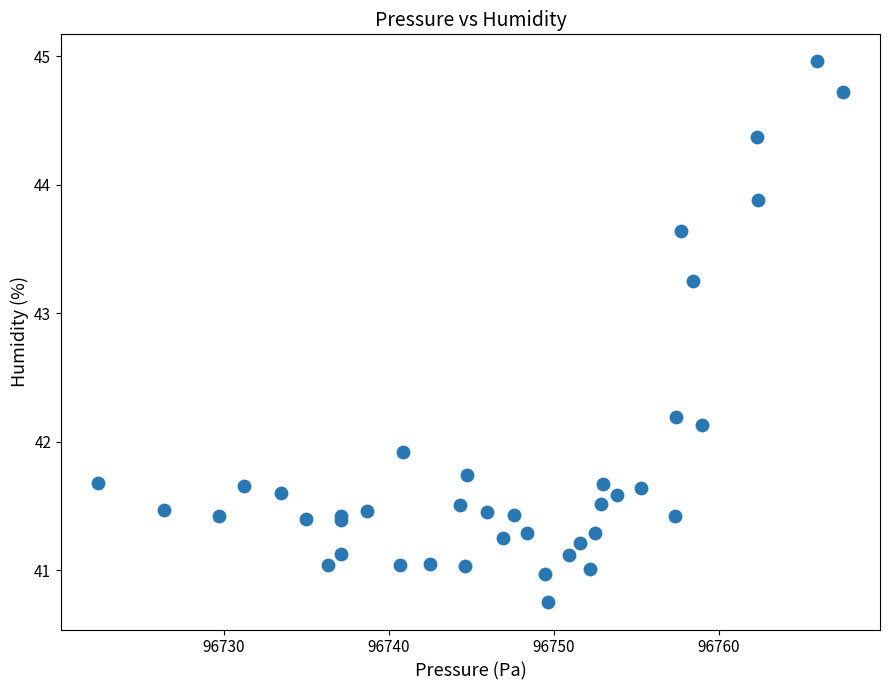

What Y value in the scatter plot is closest to 42?

41.9